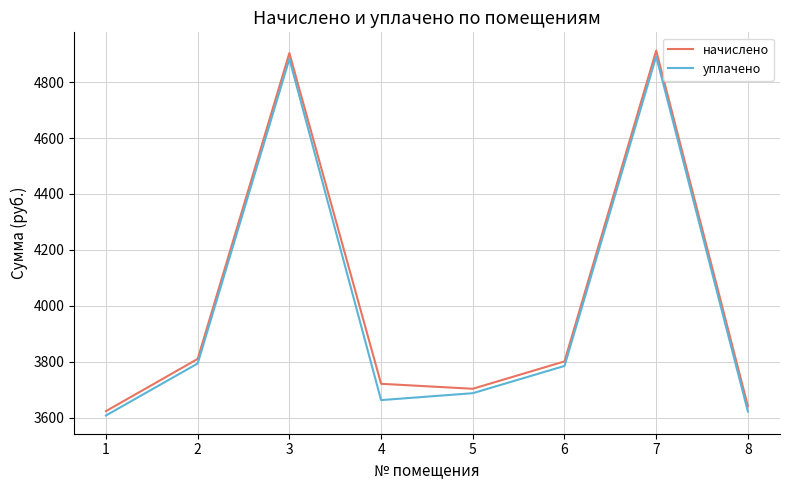

List the series in order of their peak value, highest first.

начислено, уплачено